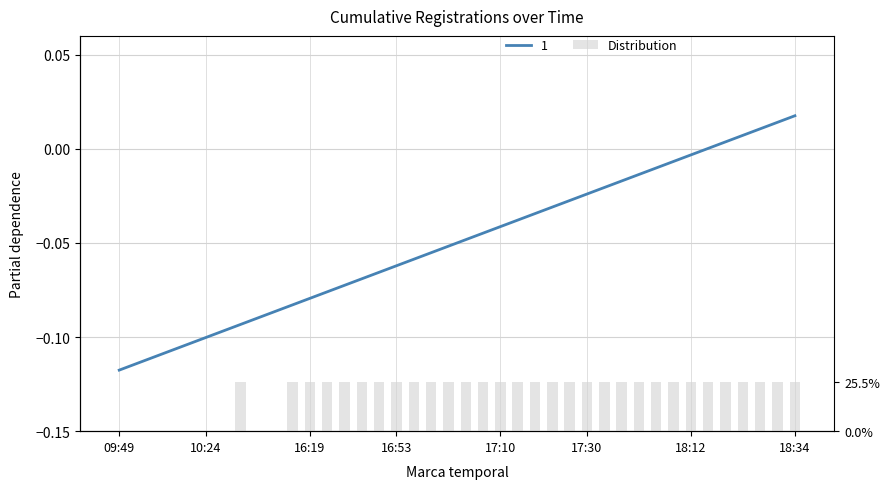

Are the bars grouped side by side (vs. stacked)?

No